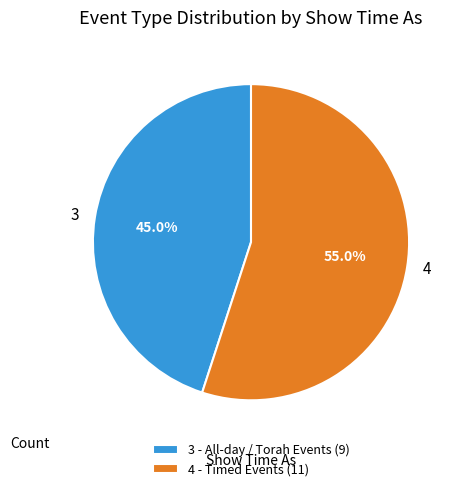

Approximately how many times larger is the value at 3 compared to 4?

0.8